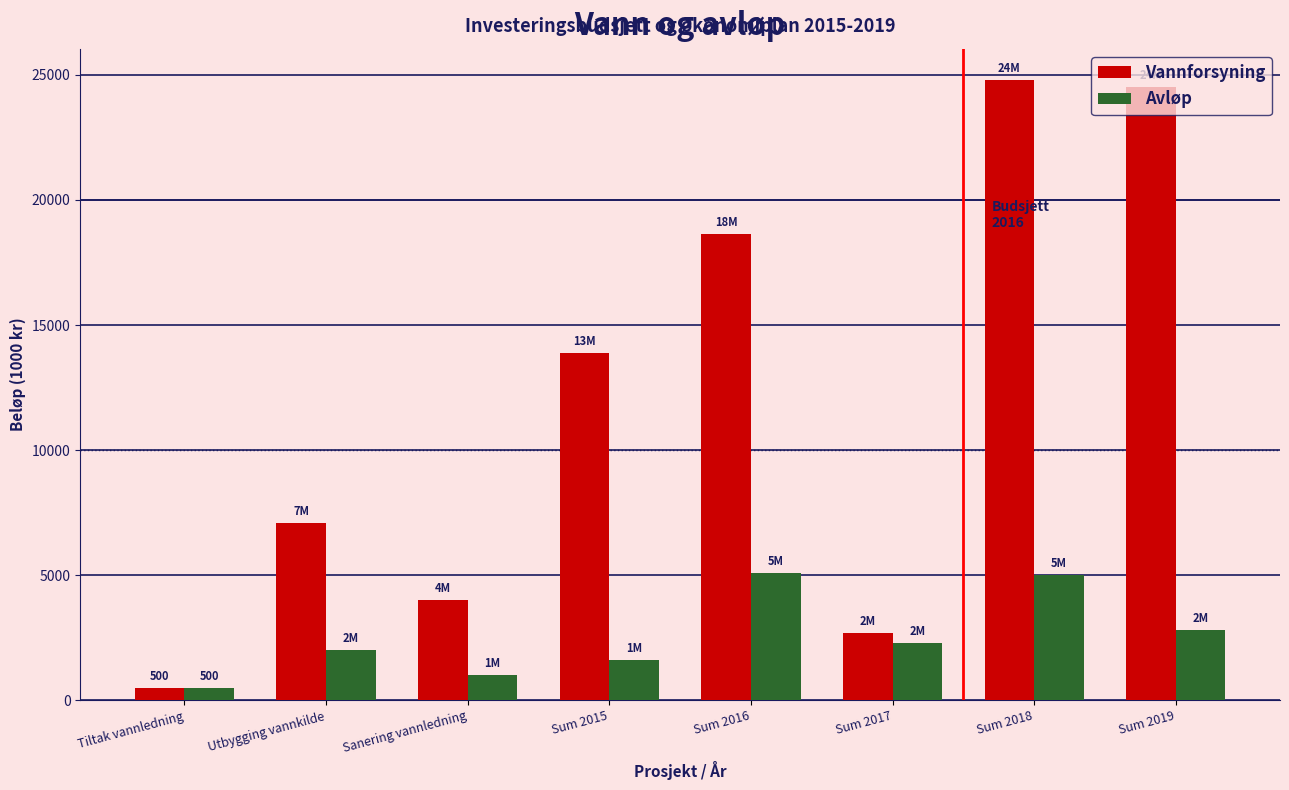

What is the value of the Vannforsyning bar at the 5th from the left?

18650